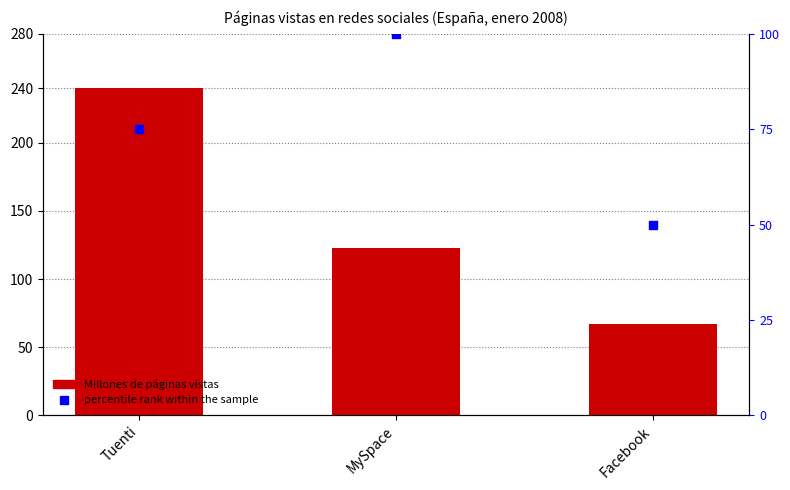

Which series has the largest total across all categories?

Millones de páginas vistas